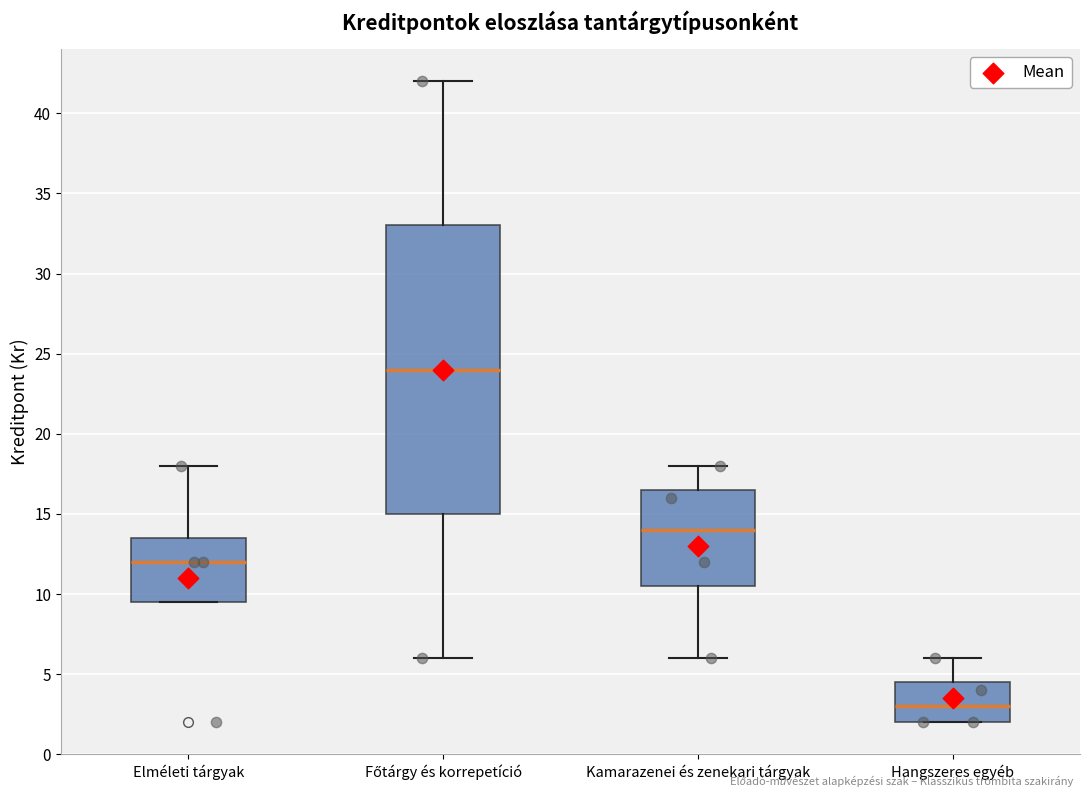

Reading left to right, transcribe this box plot: for each box, give where its median line is, the range the box spans, and where its two whiskers end, as read against the y-axis. The values are not printed on the chart, so give them approximately, as read against the axis.

Elméleti tárgyak: median 12.0, box 9.5 to 13.5, whiskers 9.5 to 18.0
Főtárgy és korrepetíció: median 24.0, box 15.0 to 33.0, whiskers 6.0 to 42.0
Kamarazenei és zenekari tárgyak: median 14.0, box 10.5 to 16.5, whiskers 6.0 to 18.0
Hangszeres egyéb: median 3.0, box 2.0 to 4.5, whiskers 2.0 to 6.0